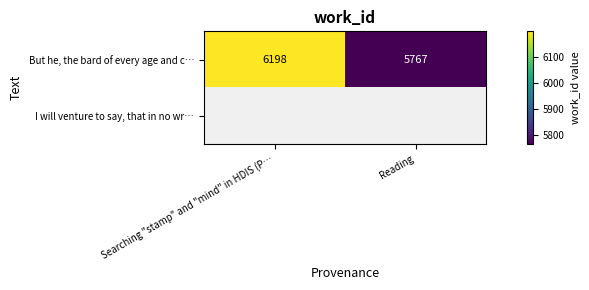

Is it true that But he, the bard of every age and c… equals 5767 at Reading?

True